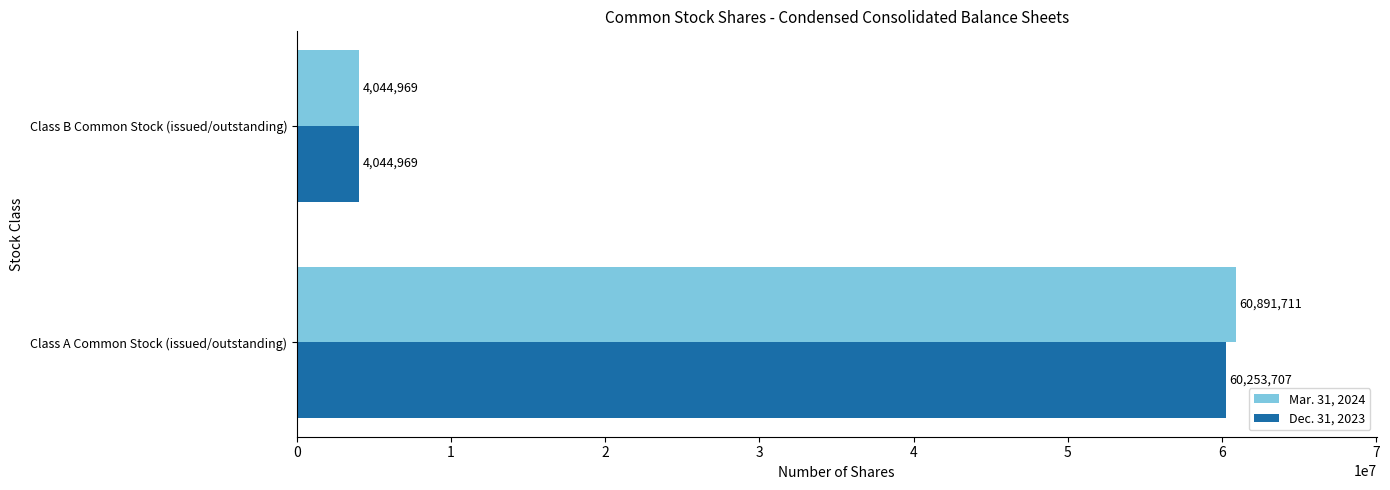

Count the number of data series in this chart.

2